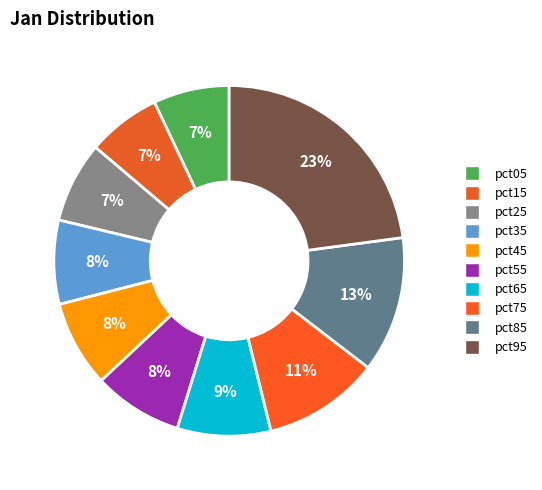

How much of the chart is everything except pct35?

92.3%